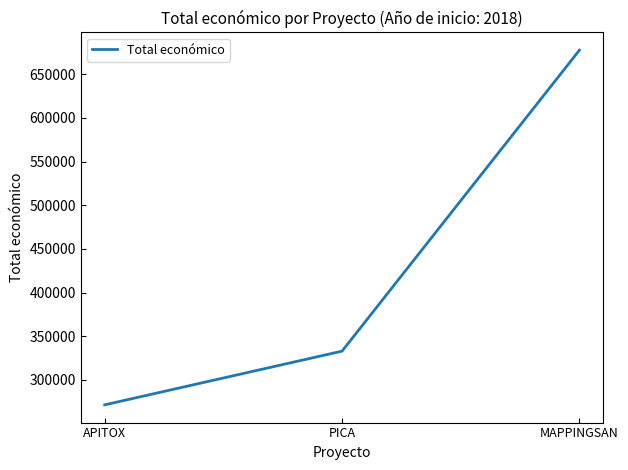

Count the values in the range 271552 to 677425.

3